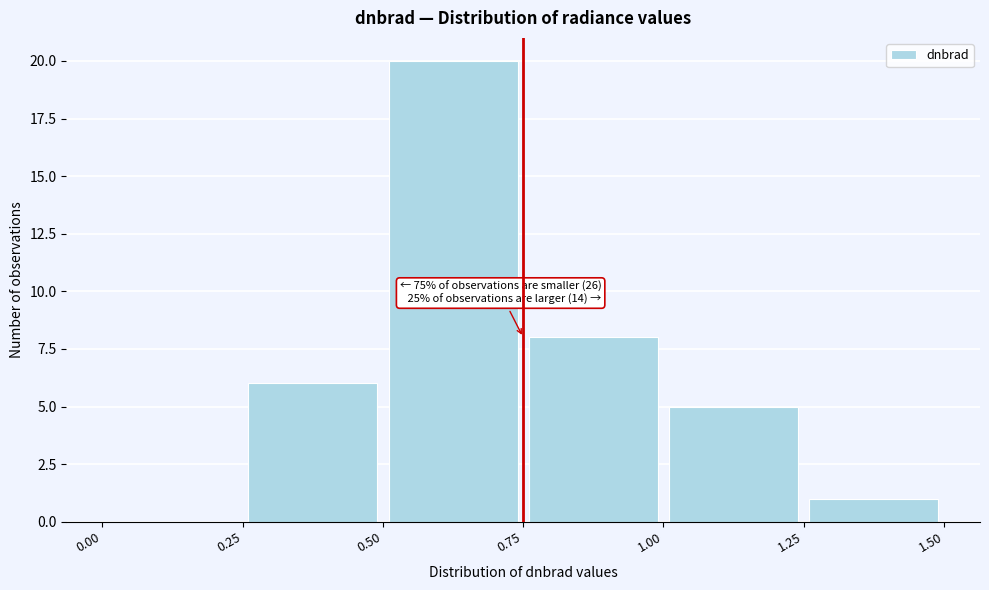

Over which range of the x-axis is the bar tallest?

0.50 to 0.75